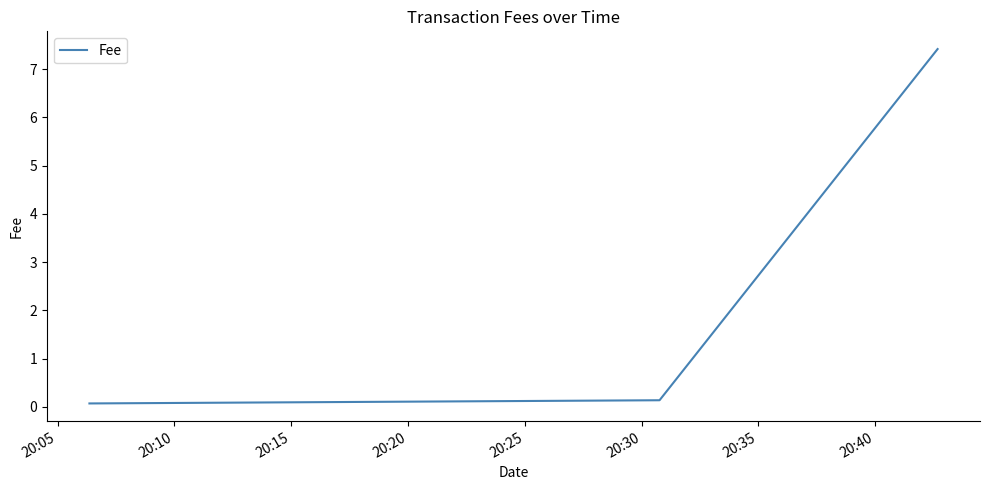

What is the sum of all values?

7.6